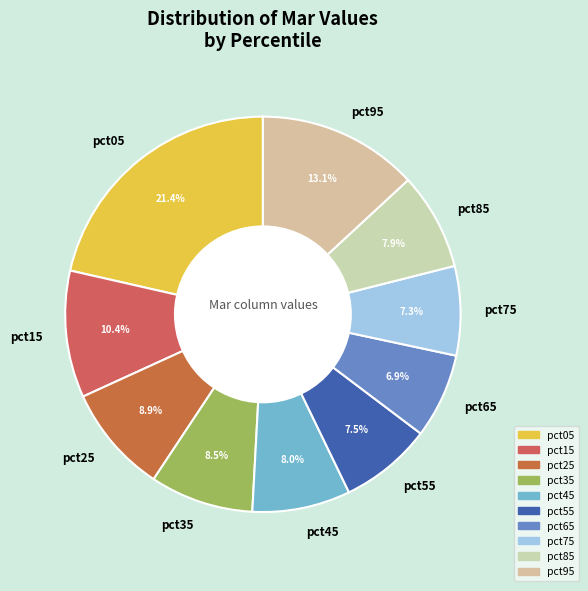

How many slices are in this pie chart?

10